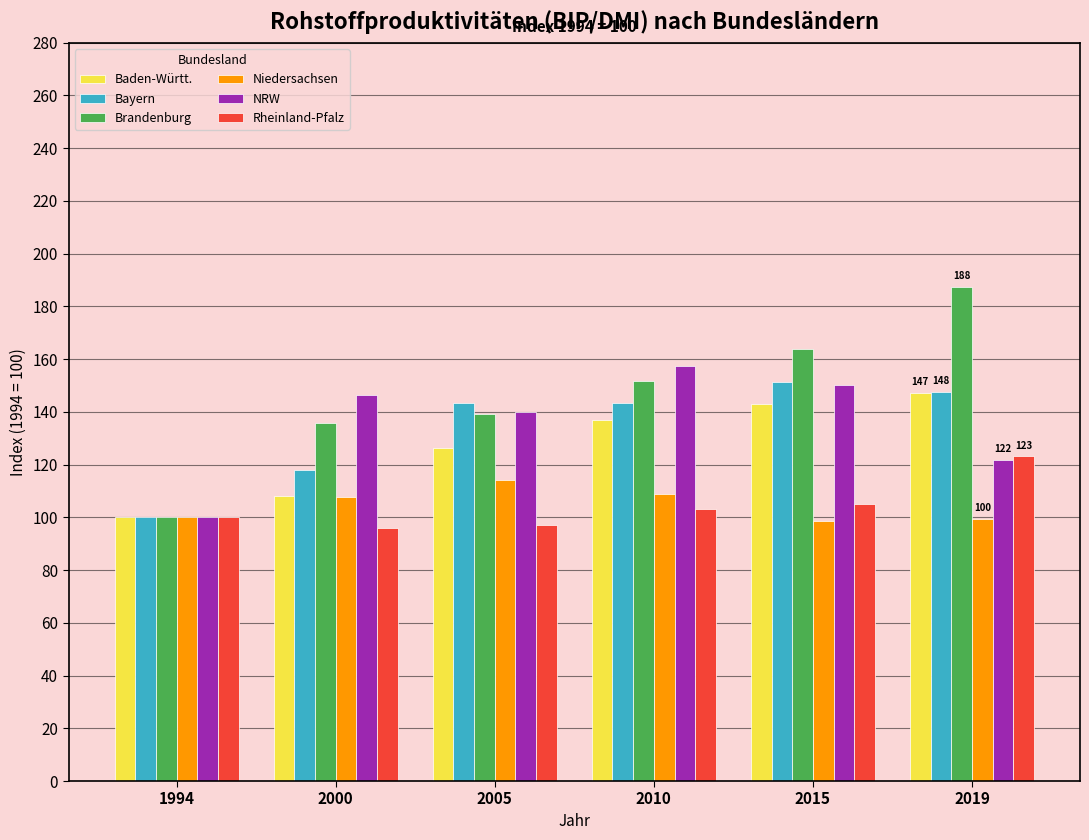

What are all the series names shown in the legend?

Baden-Württ., Bayern, Brandenburg, Niedersachsen, NRW, Rheinland-Pfalz